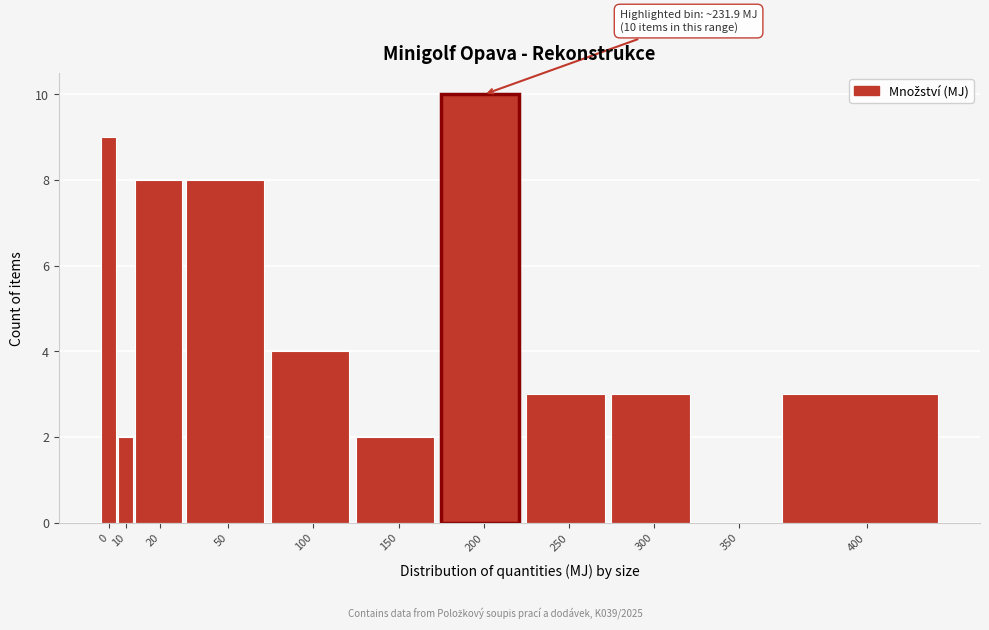

Reading left to right, list all the values displayed in this chart.

0=9	10=2	20=8	50=8	100=4	150=2	200=10	250=3	300=3	350=0	400=3